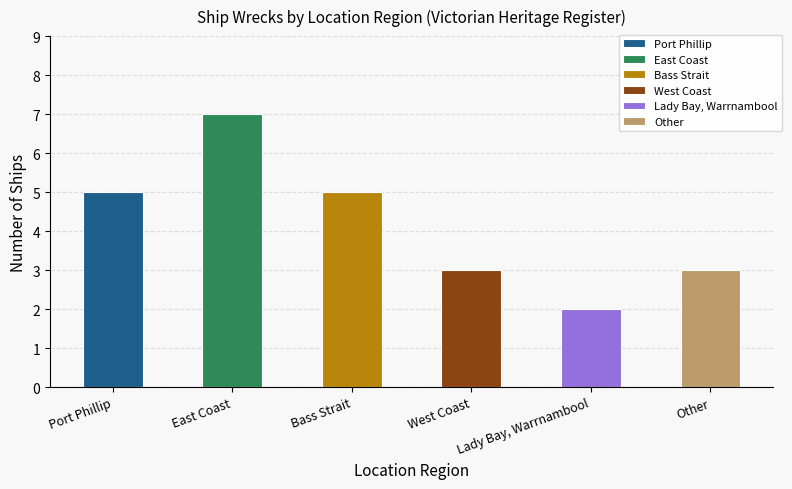

How many values are between 3 and 5?

4